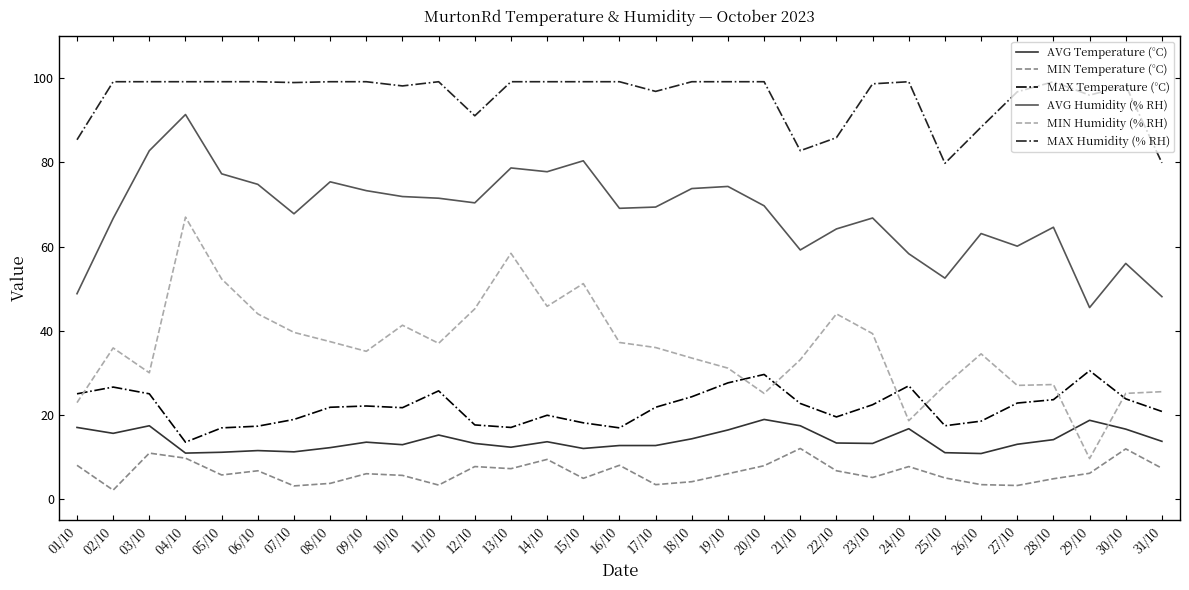

True or false: MAX Humidity (% RH) and AVG Temperature (°C) cross at least once.

False